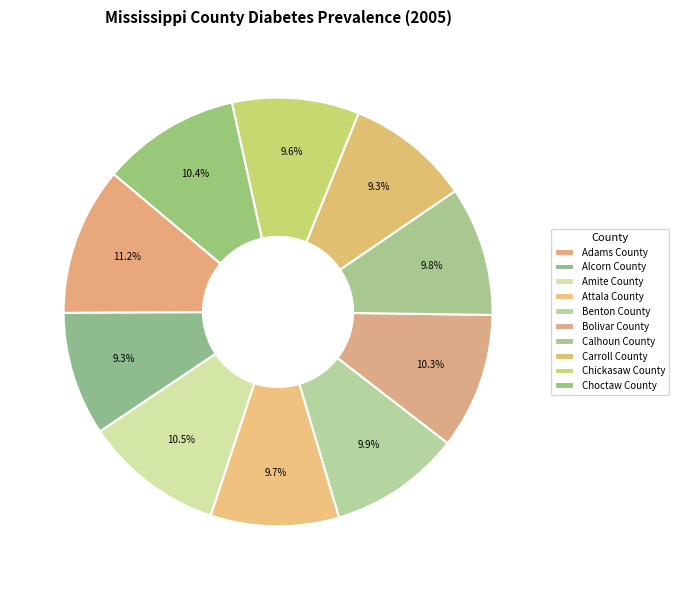

What is the ratio of the value at Attala County to the value at Chickasaw County?

1.0